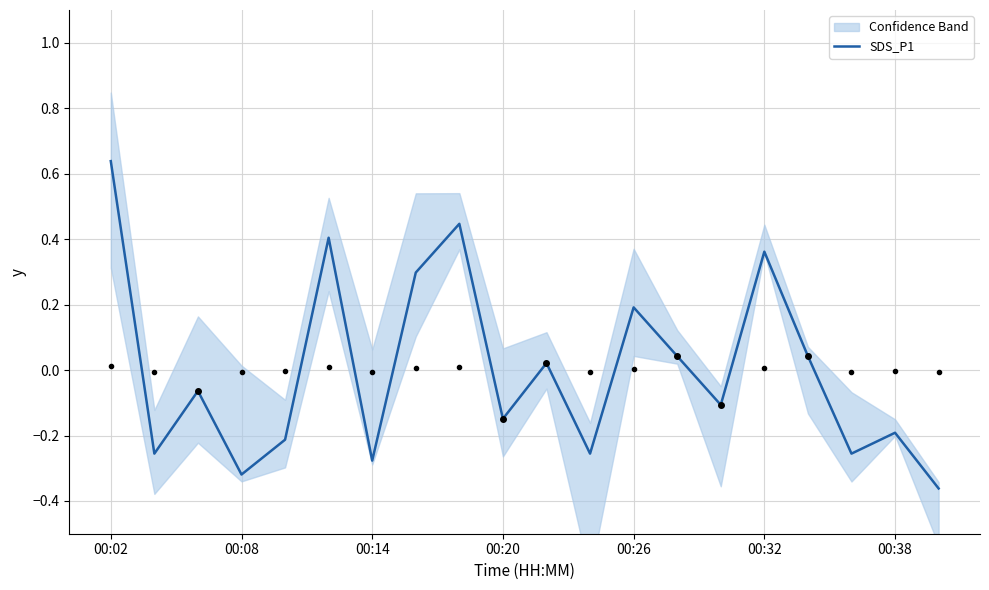

Where does the SDS_P1 series first go above 0?

00:02